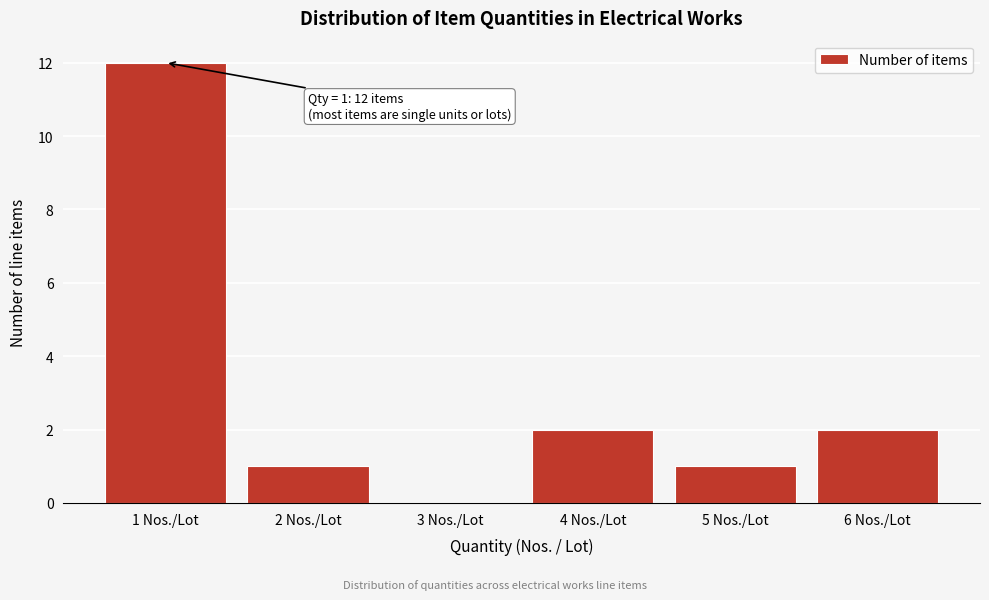

Over which range of the x-axis is the bar tallest?

0.5 to 1.5